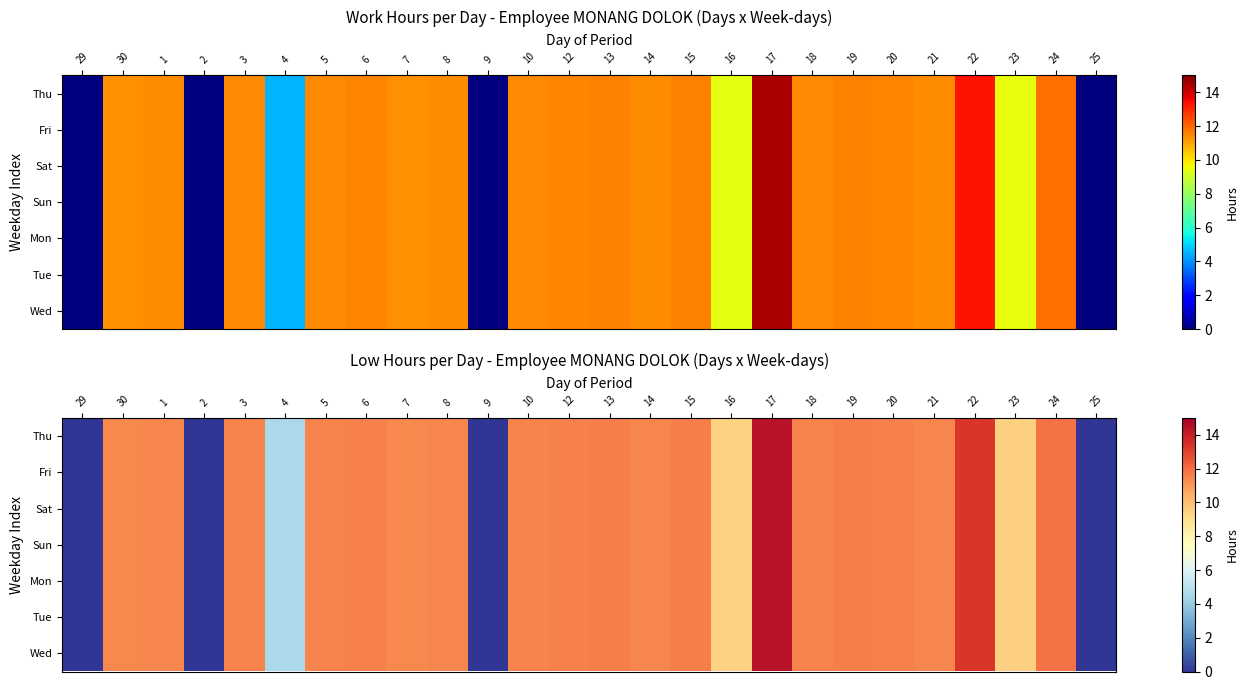

What is the greatest value displayed?

14.4